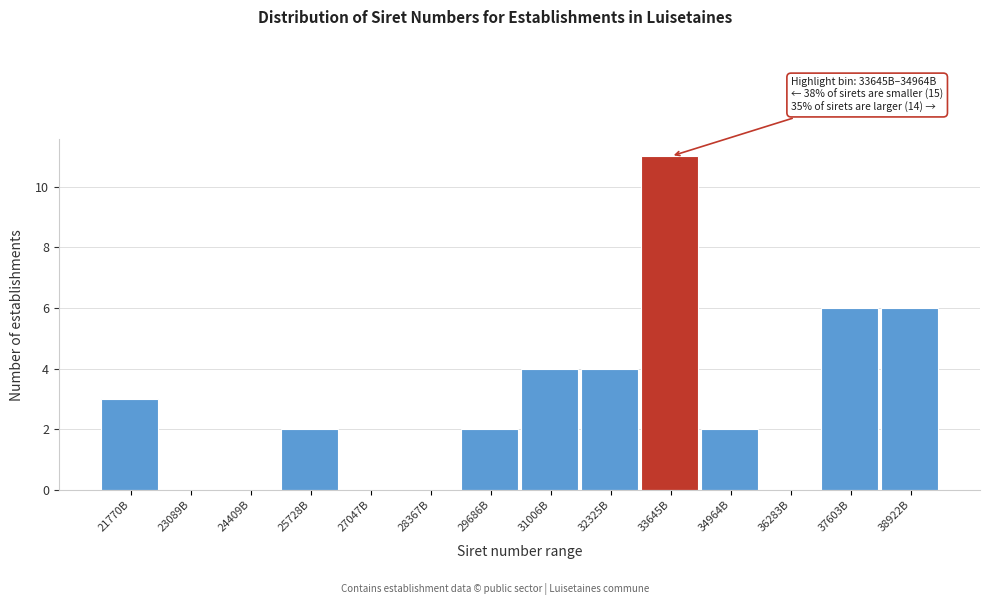

Reading left to right, transcribe all the data shown in this chart.

21770B=3	23089B=0	24409B=0	25728B=2	27047B=0	28367B=0	29686B=2	31006B=4	32325B=4	33645B=11	34964B=2	36283B=0	37603B=6	38922B=6